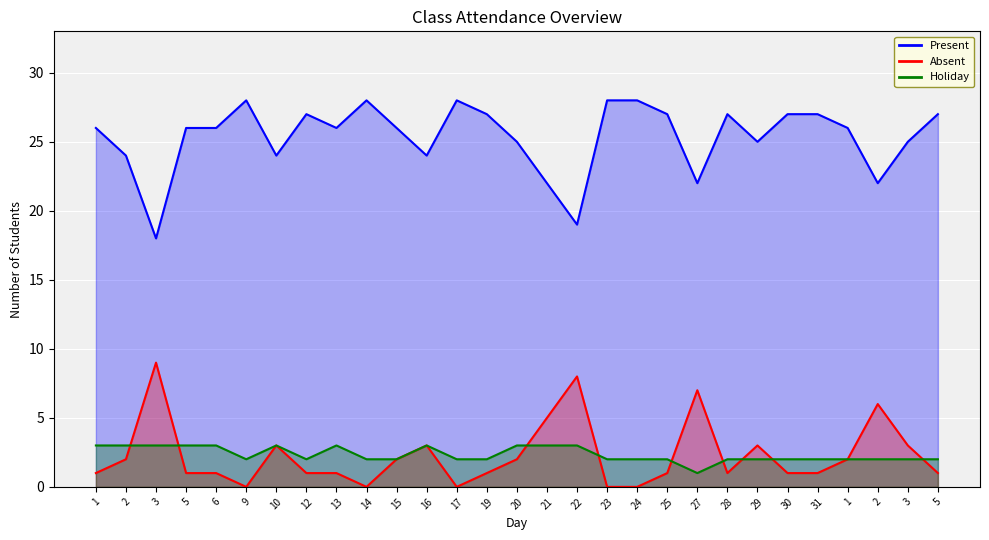

True or false: Holiday and Present intersect in this chart.

False